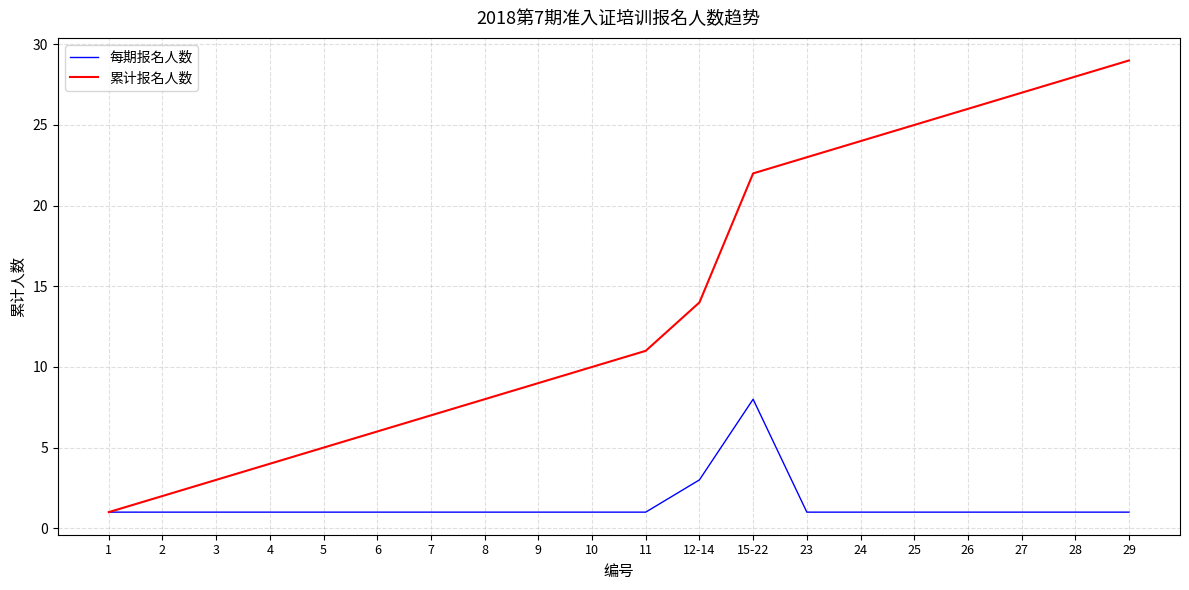

True or false: 累计报名人数 has more than 0 interior local peaks.

False